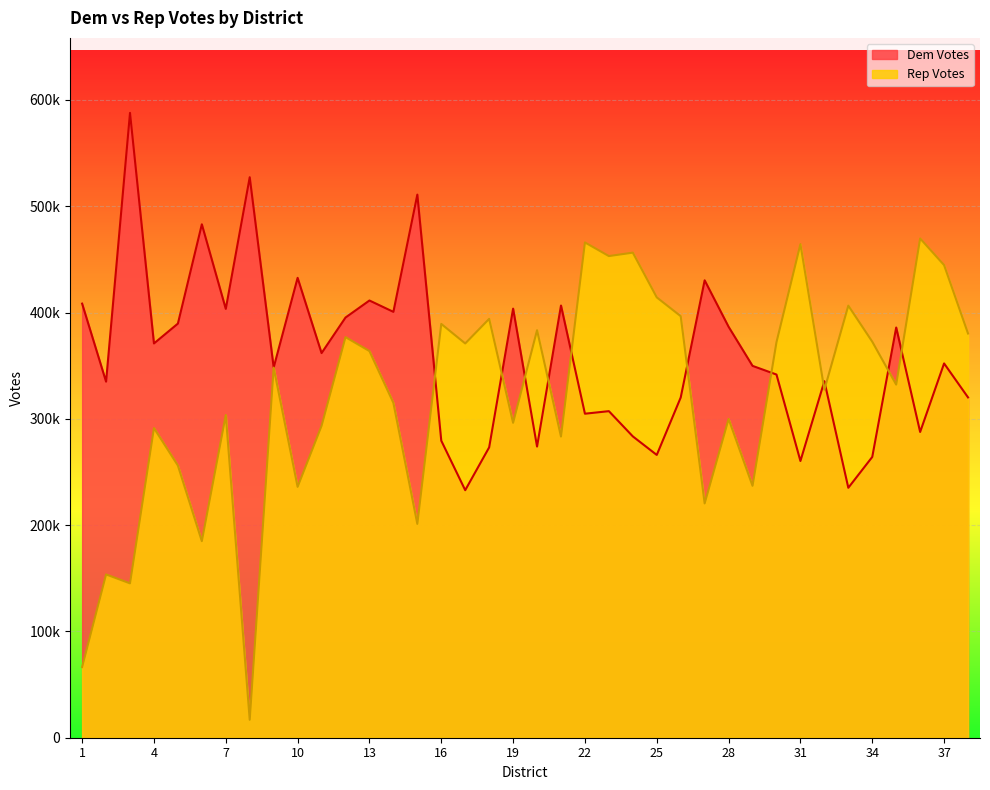

Reading left to right, extract all data points from this chart.

Dem Votes: 408389	334967	587848	370924	389612	483012	403447	527291	348323	432643	361853	395296	411328	400639	510924	279425	232868	273155	403682	273901	406602	304826	307229	283481	266033	320050	430316	386600	349832	341671	260333	335406	235129	264140	385927	287645	352119	320157
Rep Votes: 66491	153633	145218	291331	256088	184922	303580	16825	348168	236014	293379	376877	363735	315066	201162	389293	370932	394061	296248	383389	283291	465968	453130	456347	414274	396571	220398	299899	236984	372111	464375	327410	406486	372592	332185	469674	444633	380270